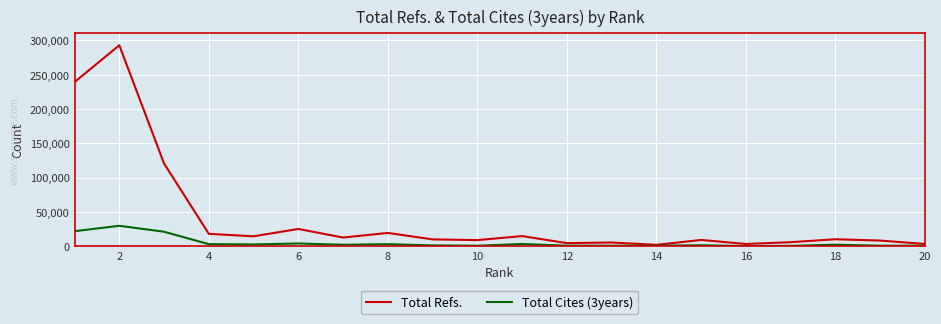

Which series has the largest total across all categories?

Total Refs.